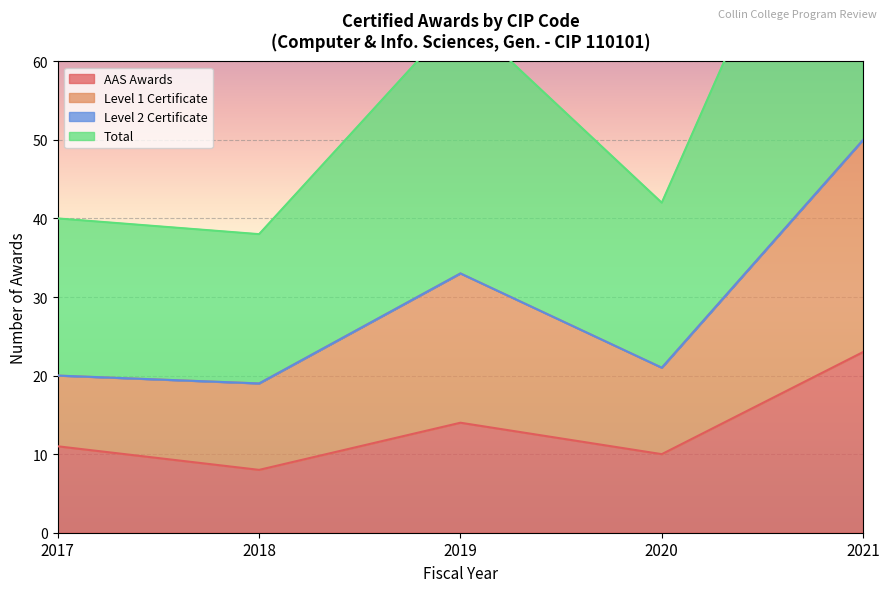

Is it true that AAS Awards equals 23 at 2021?

True